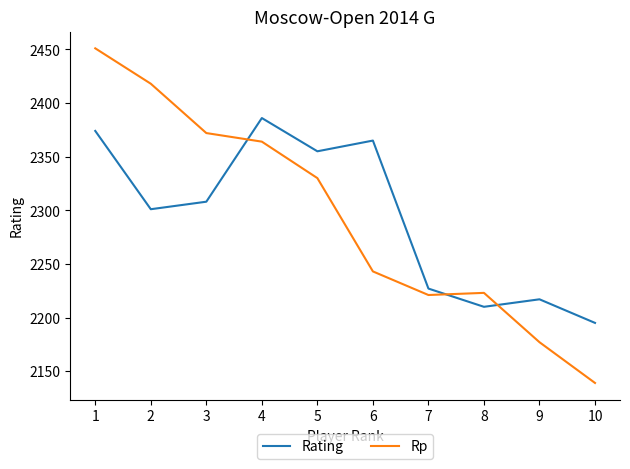

Rank the series by their maximum value, from highest to lowest.

Rp, Rating